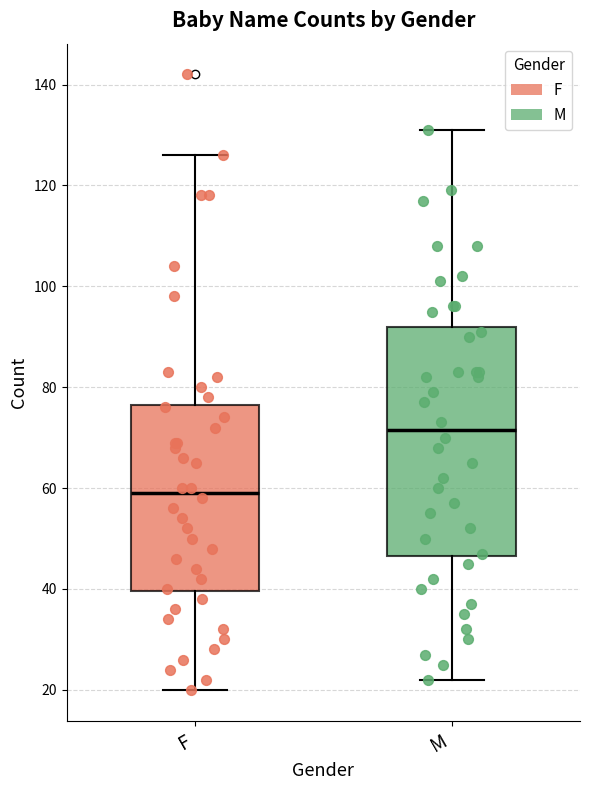

Which box has the lowest median line?

F